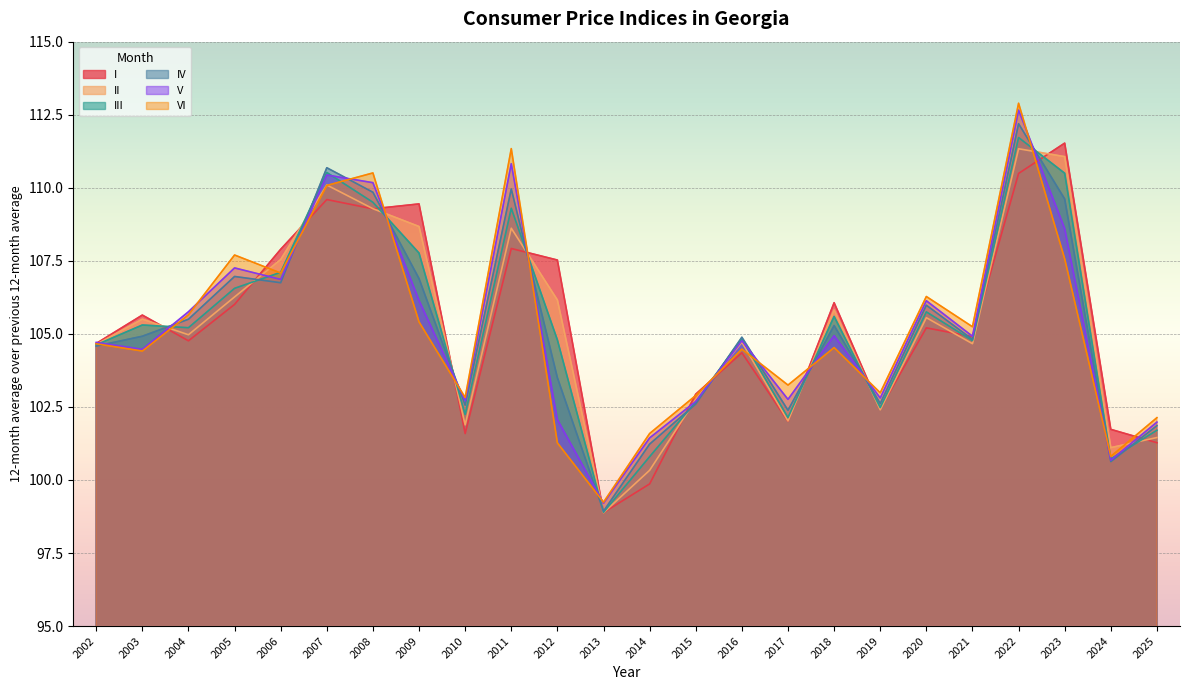

After their last crossing, which series has the higher values: VI or V?

VI